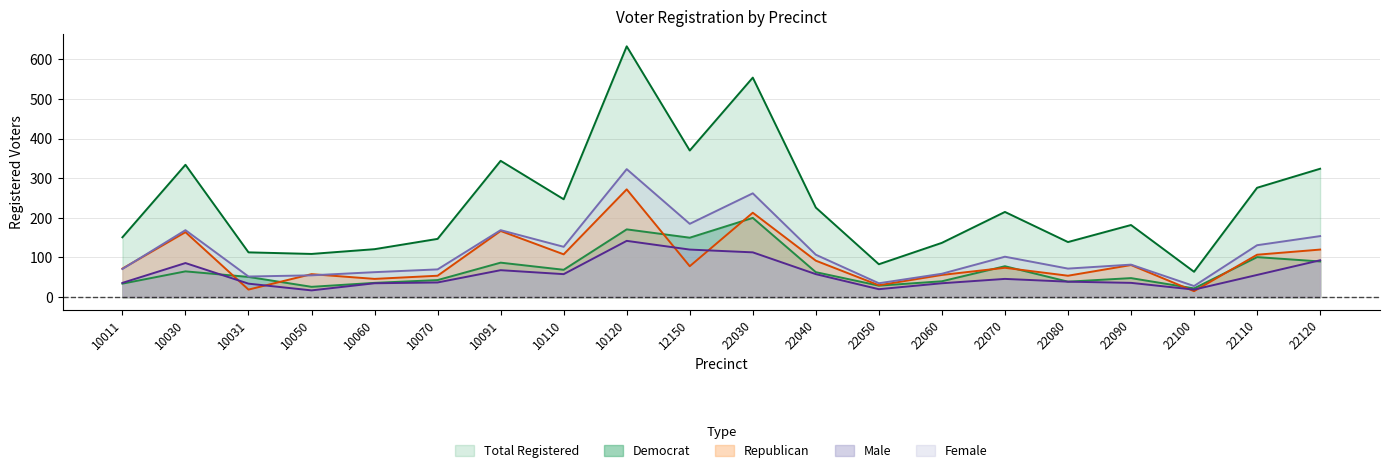

Where is the first local maximum for male?

10030